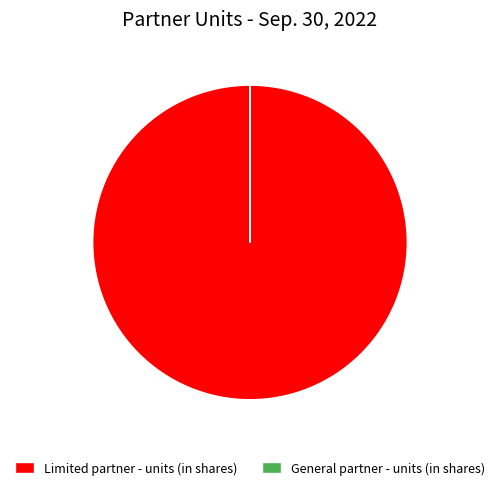

What is the largest slice in the pie chart?

Limited partner - units (in shares)